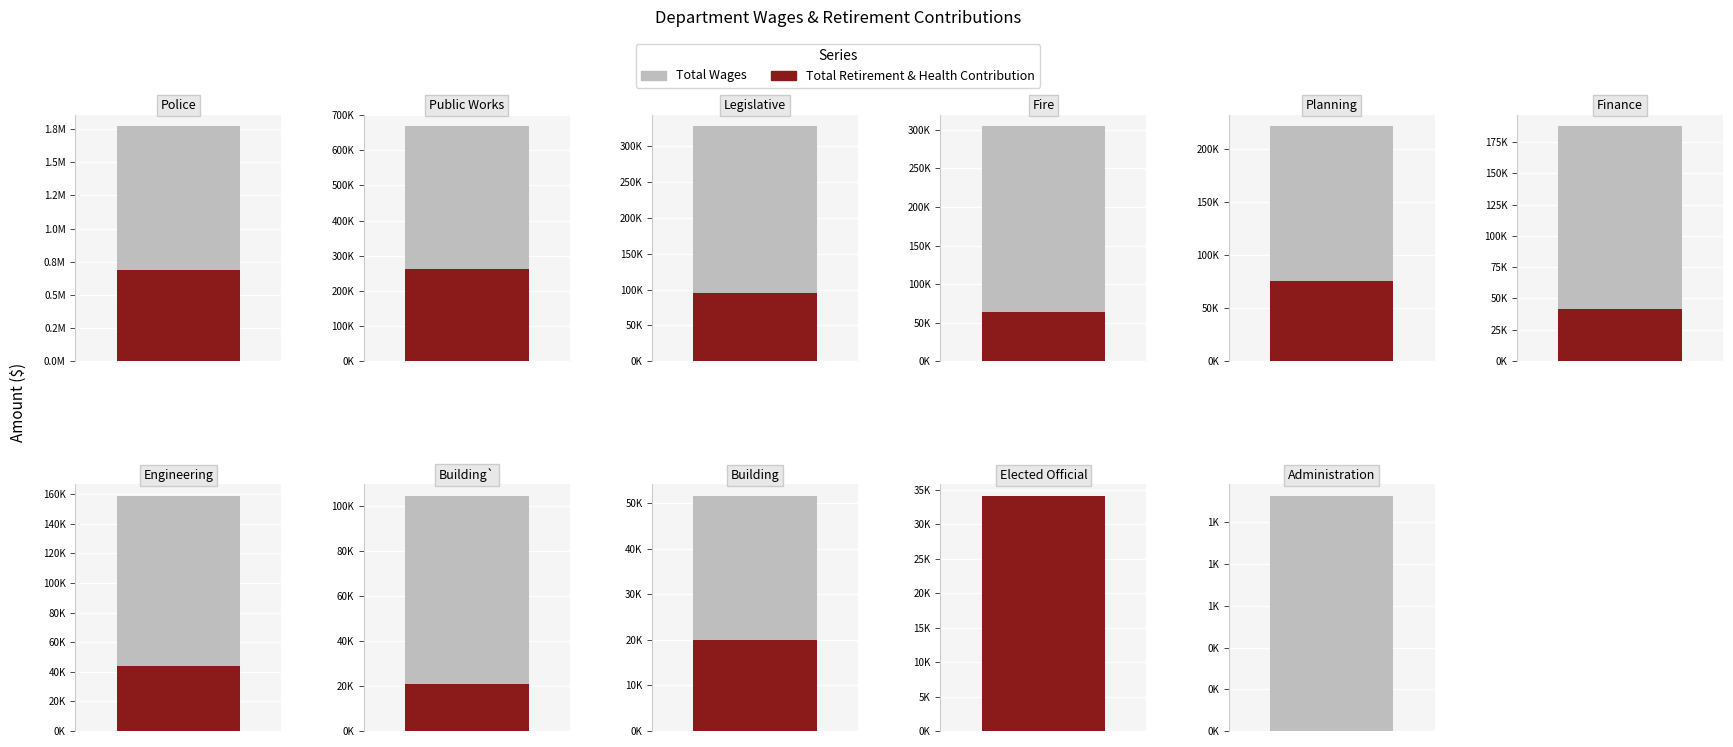

What is the sum of all Total Retirement & Health Contribution values?

1344771